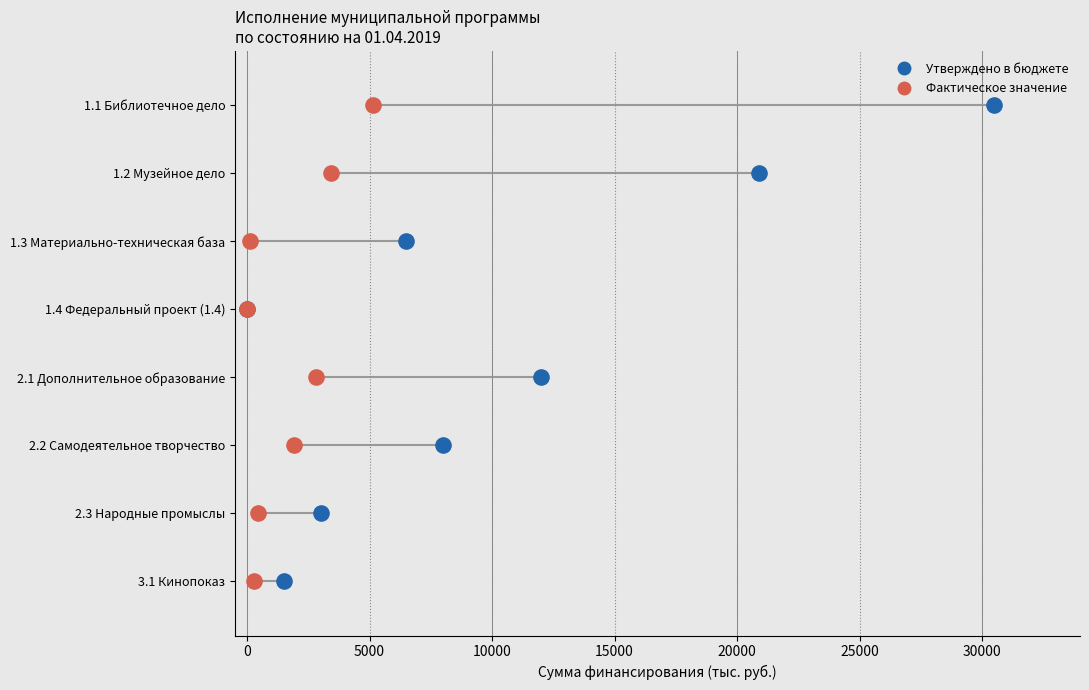

What are all the series names shown in the legend?

Утверждено в бюджете, Фактическое значение